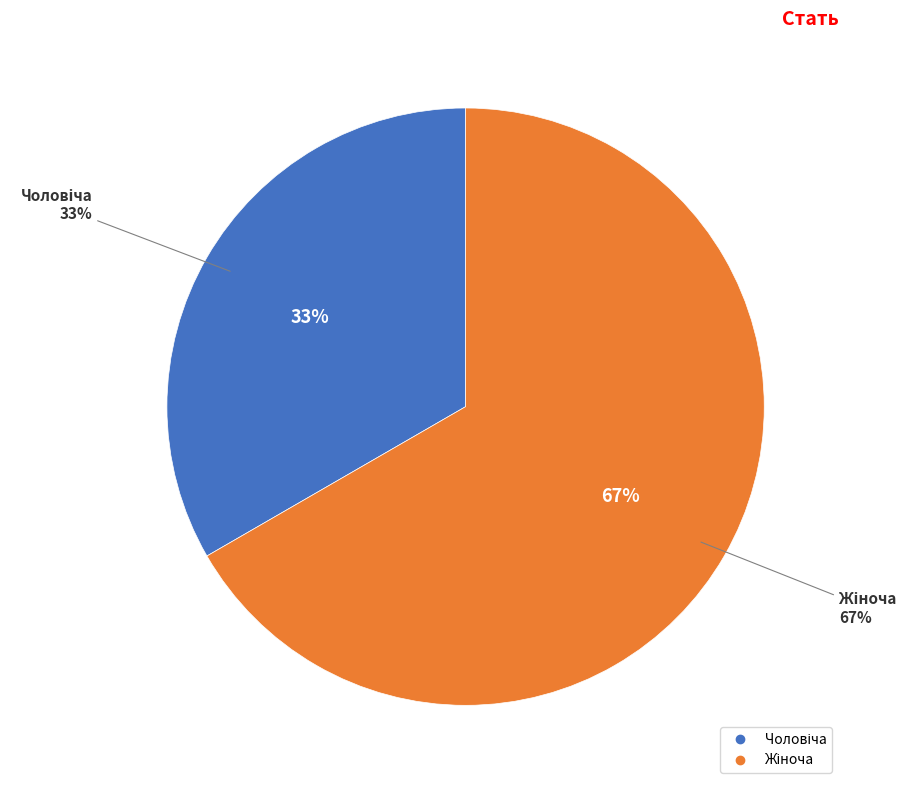

What percentage is the Чоловіча slice, to the nearest percent?

33%